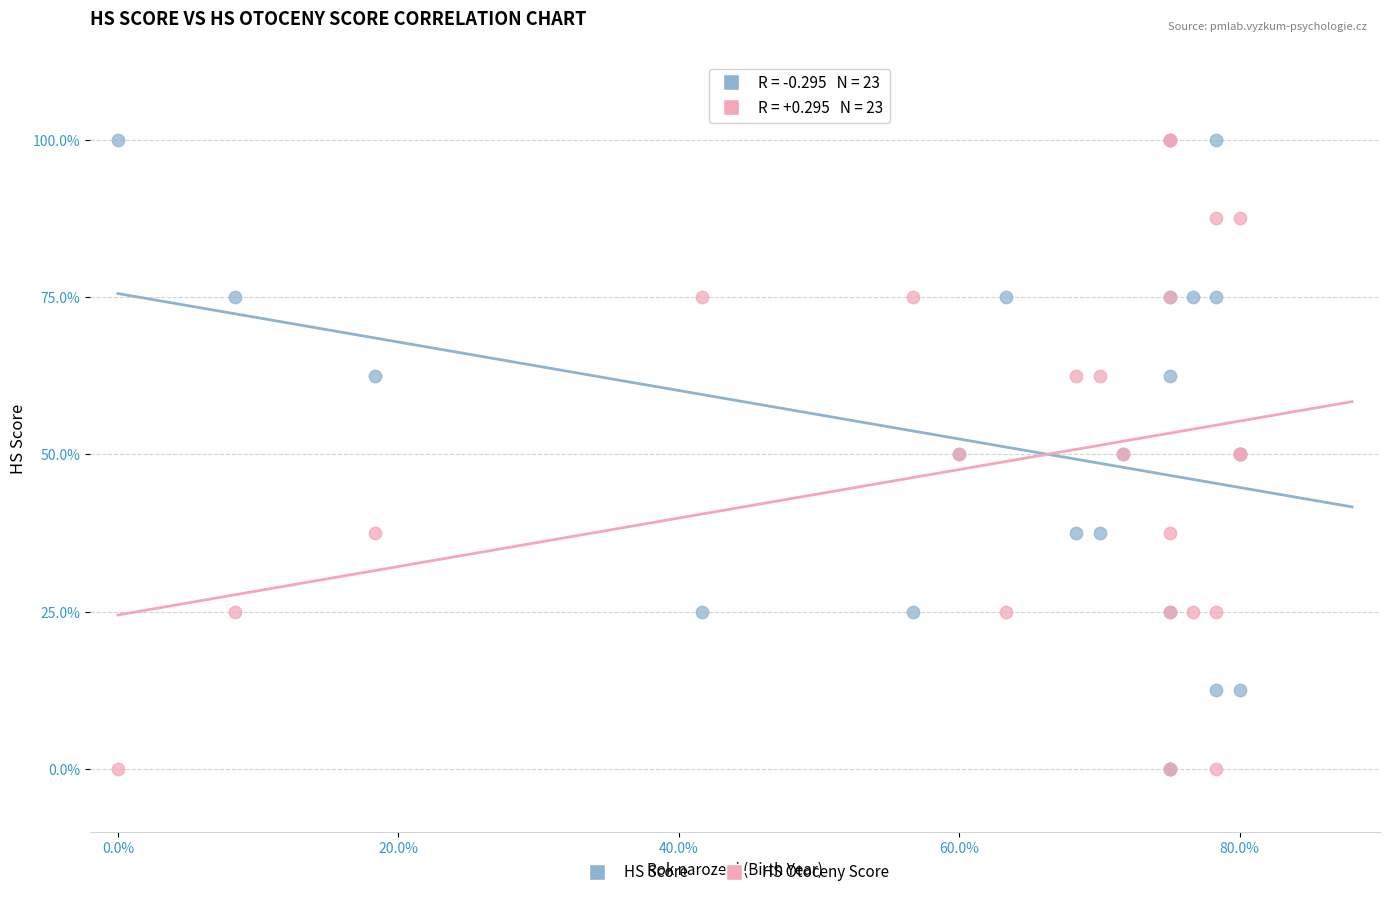

What are all the series names shown in the legend?

HS Score, HS Otoceny Score